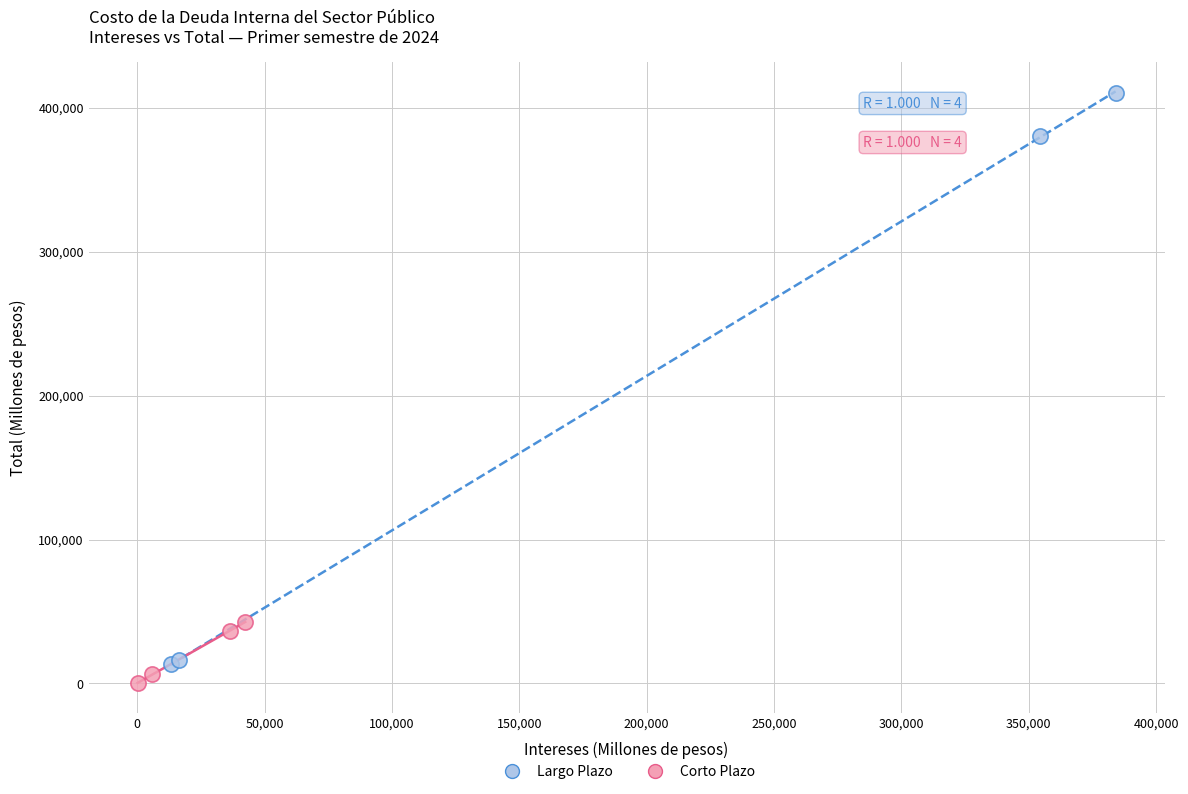

Which series reaches the maximum Y coordinate?

Largo Plazo